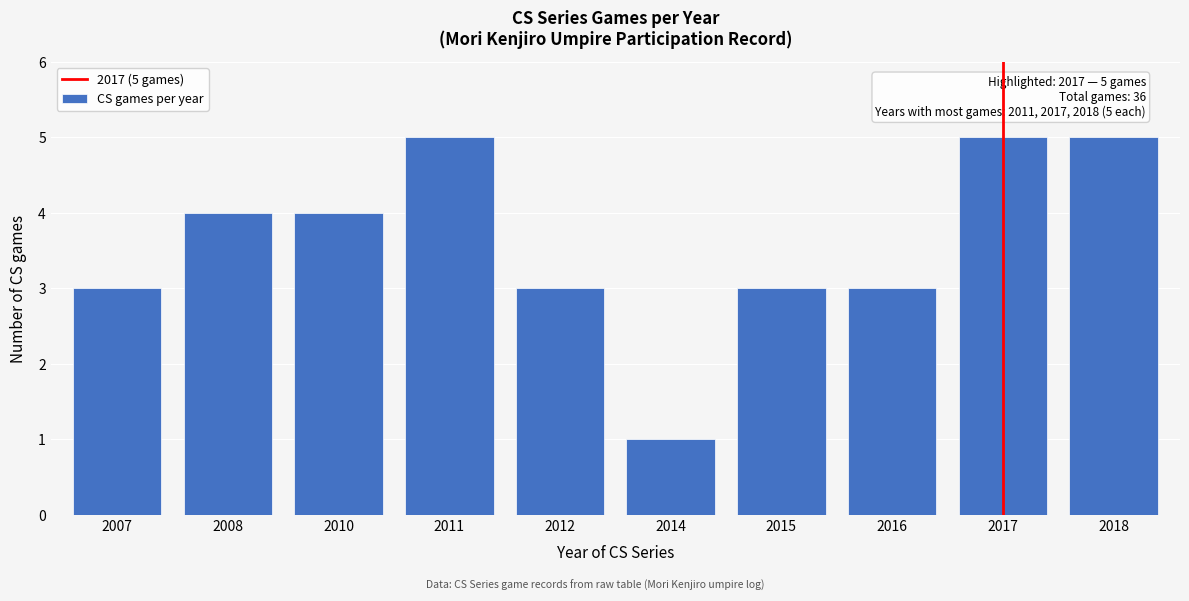

Reading right to left, transcribe all the data shown in this chart.

5	5	3	3	1	3	5	4	4	3